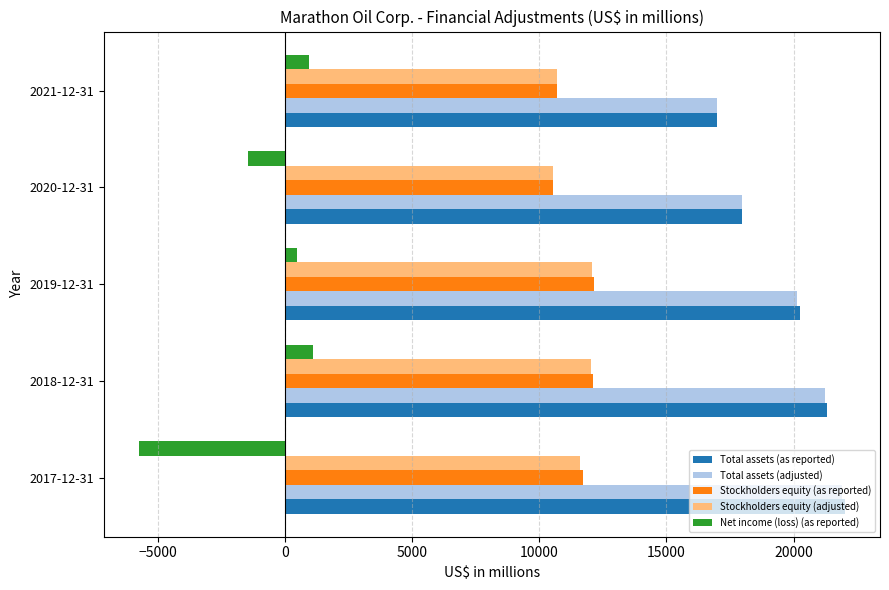

At how many categories does at least one series exceed 7562?

5